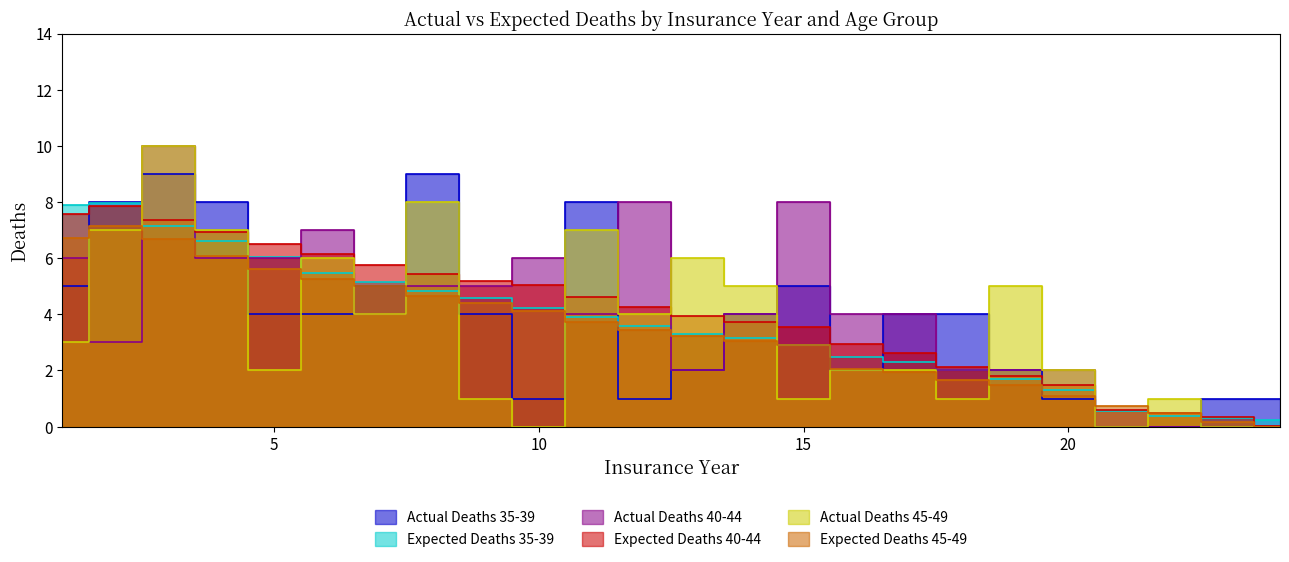

Reading right to left, transcribe all the data shown in this chart.

Actual Deaths 35-39: 24=1.0	23=1.0	22=0.0	21=0.0	20=1.0	19=2.0	18=4.0	17=4.0	16=2.0	15=5.0	14=4.0	13=2.0	12=1.0	11=8.0	10=1.0	9=4.0	8=9.0	7=5.0	6=4.0	5=4.0	4=8.0	3=9.0	2=8.0	1=5.0
Expected Deaths 35-39: 24=0.2	23=0.3	22=0.4	21=0.6	20=1.3	19=1.7	18=2.0	17=2.3	16=2.5	15=2.9	14=3.1	13=3.3	12=3.6	11=3.9	10=4.2	9=4.6	8=4.8	7=5.2	6=5.5	5=6.0	4=6.6	3=7.1	2=8.0	1=7.9
Actual Deaths 40-44: 24=0.0	23=0.0	22=0.0	21=0.0	20=2.0	19=2.0	18=2.0	17=4.0	16=4.0	15=8.0	14=4.0	13=2.0	12=8.0	11=4.0	10=6.0	9=5.0	8=5.0	7=4.0	6=7.0	5=6.0	4=6.0	3=10.0	2=3.0	1=6.0
Expected Deaths 40-44: 24=0.0	23=0.3	22=0.5	21=0.6	20=1.5	19=1.8	18=2.1	17=2.6	16=2.9	15=3.6	14=3.7	13=3.9	12=4.3	11=4.6	10=5.0	9=5.2	8=5.4	7=5.8	6=6.2	5=6.5	4=6.9	3=7.3	2=7.8	1=7.6
Actual Deaths 45-49: 24=0.0	23=0.0	22=1.0	21=0.0	20=2.0	19=5.0	18=1.0	17=2.0	16=2.0	15=1.0	14=5.0	13=6.0	12=4.0	11=7.0	10=0.0	9=1.0	8=8.0	7=4.0	6=6.0	5=2.0	4=7.0	3=10.0	2=7.0	1=3.0
Expected Deaths 45-49: 24=0.0	23=0.2	22=0.5	21=0.7	20=1.1	19=1.5	18=1.6	17=1.9	16=2.1	15=2.9	14=3.0	13=3.2	12=3.5	11=3.7	10=4.1	9=4.4	8=4.7	7=5.0	6=5.3	5=5.6	4=6.1	3=6.7	2=7.1	1=6.7